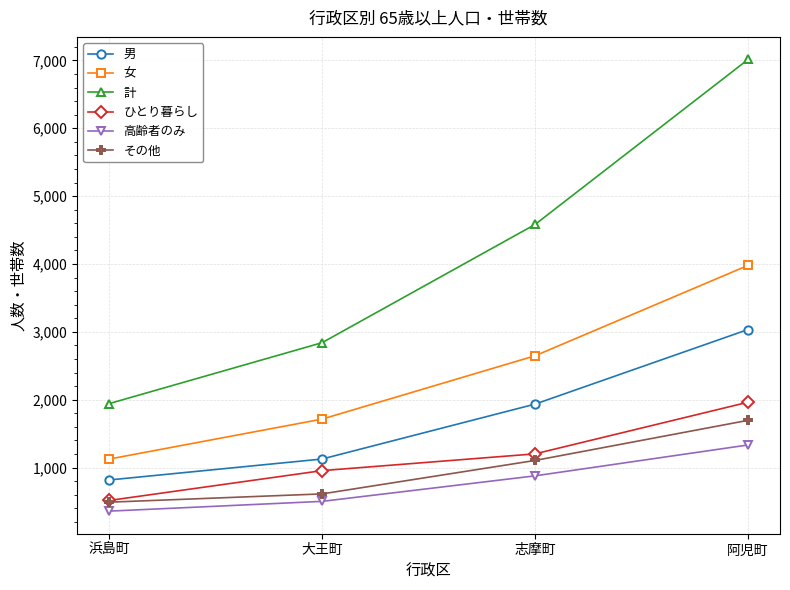

True or false: 男 and 計 cross at least once.

False